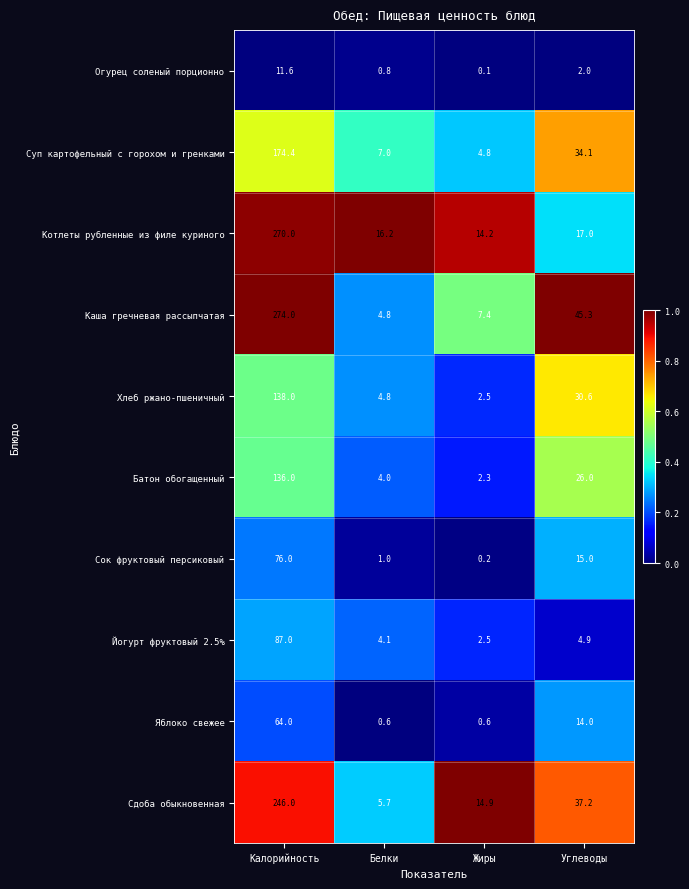

Is the value of Батон обогащенный at Белки greater than the value of Яблоко свежее at Жиры?

Yes